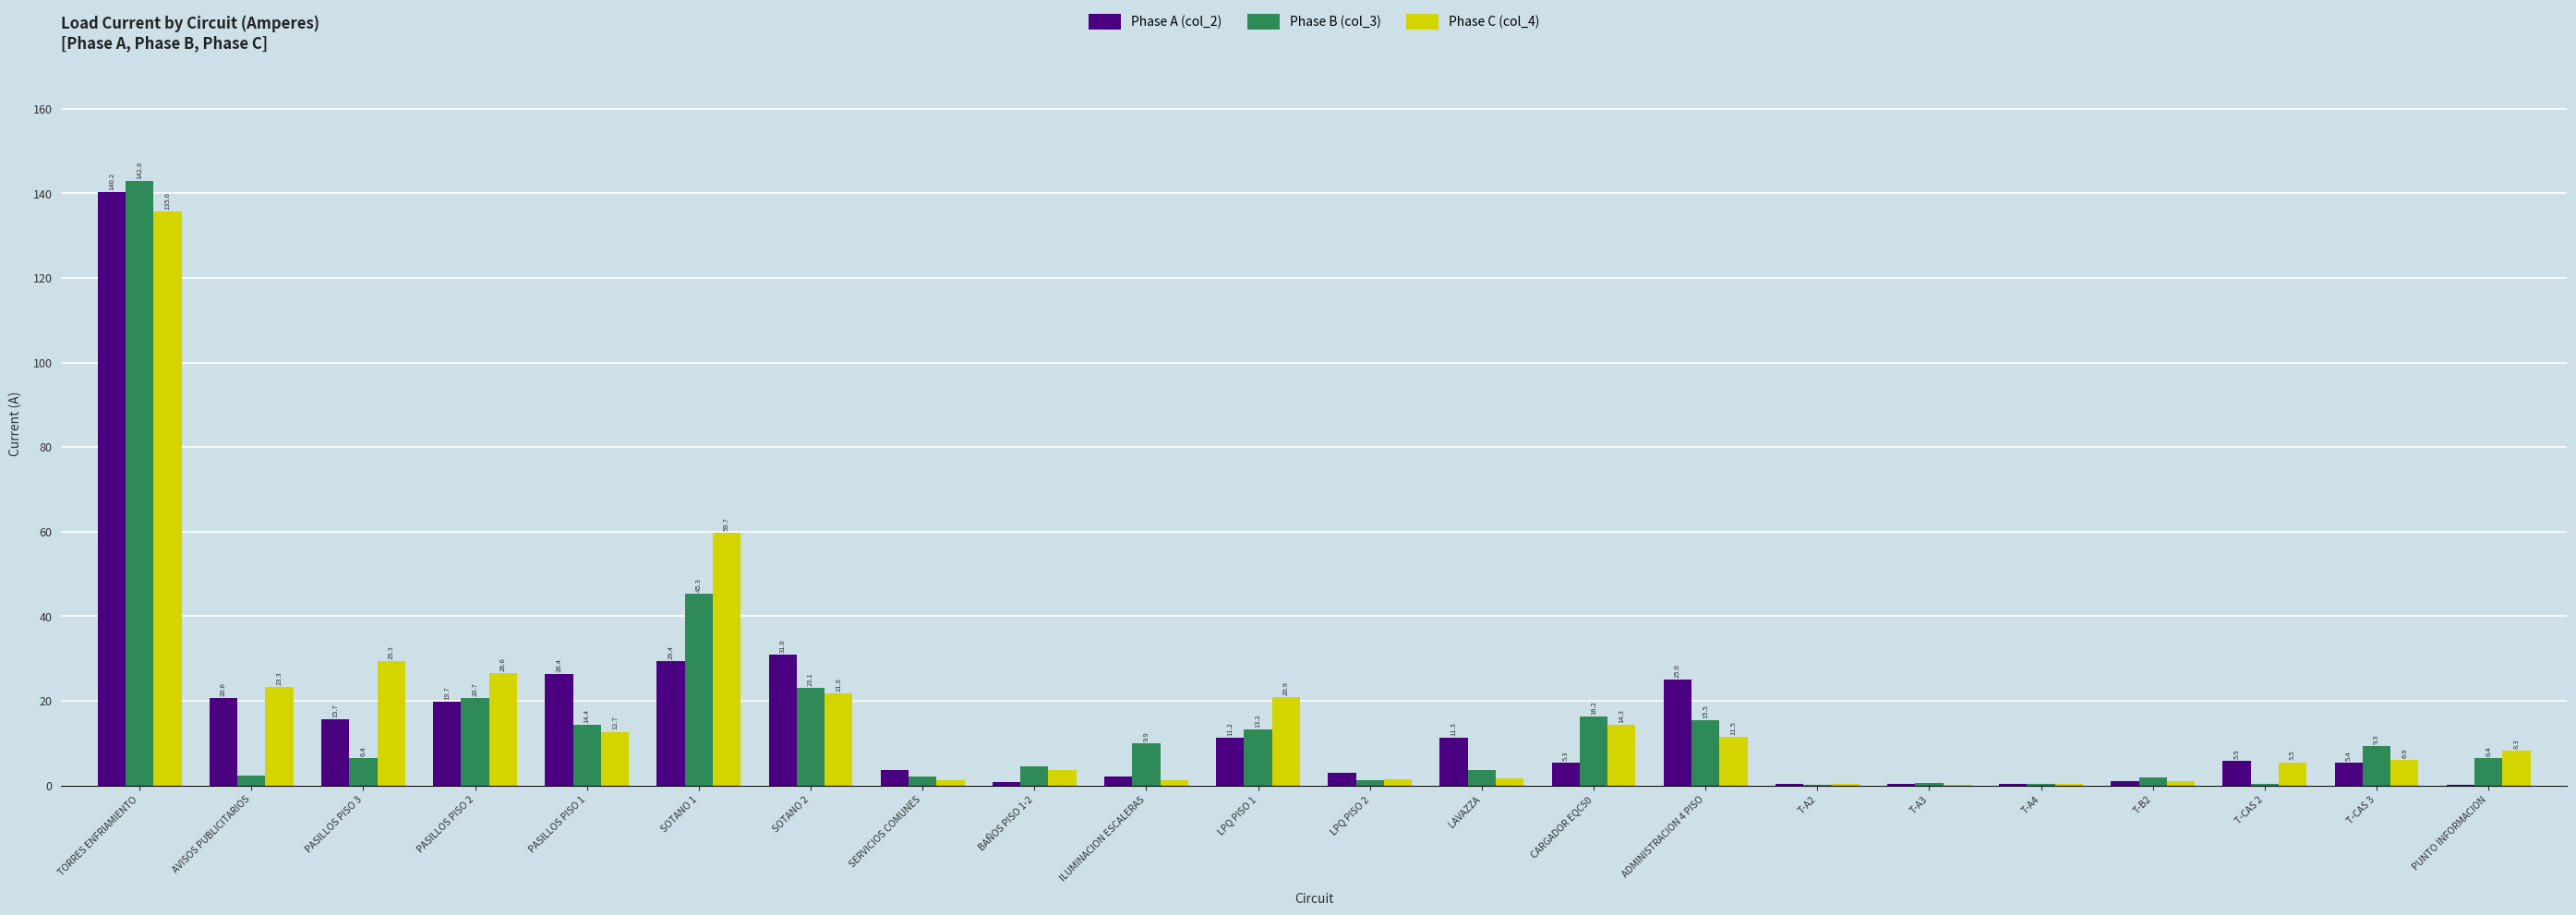

At which category is the sum across all series the highest?

TORRES ENFRIAMIENTO